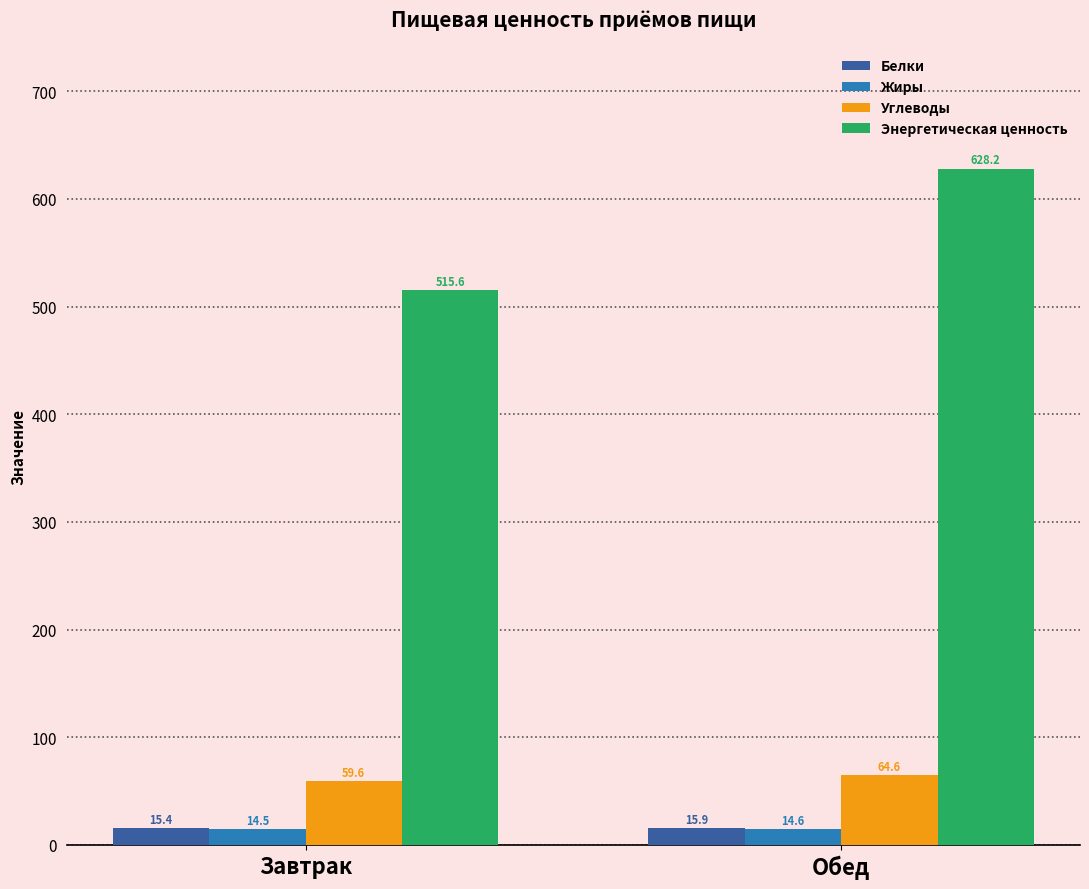

What is the total value across all series at Обед?

723.4